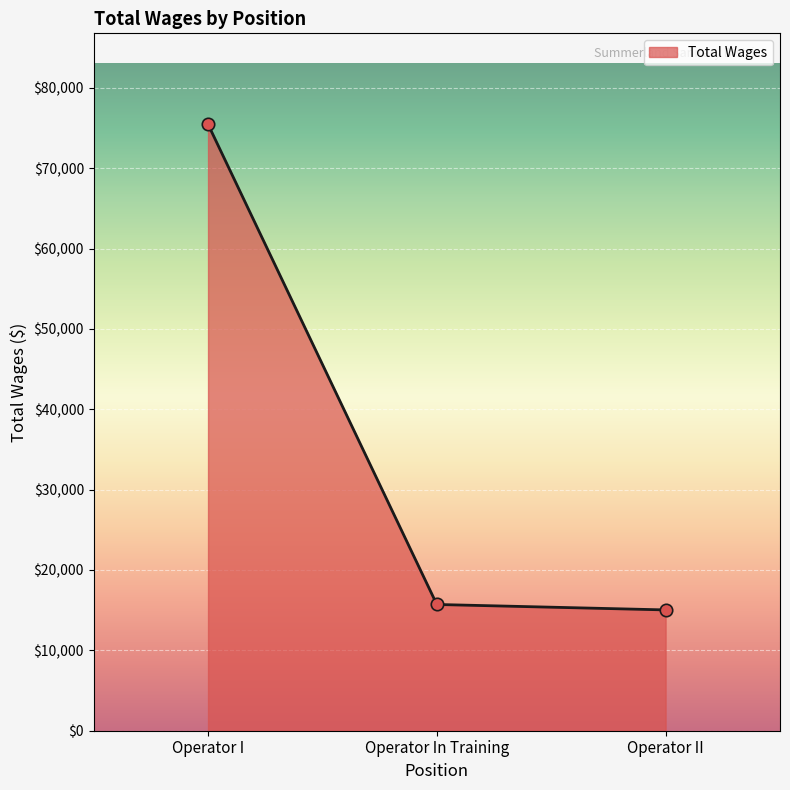

What is the change in value from Operator In Training to Operator II?

-677